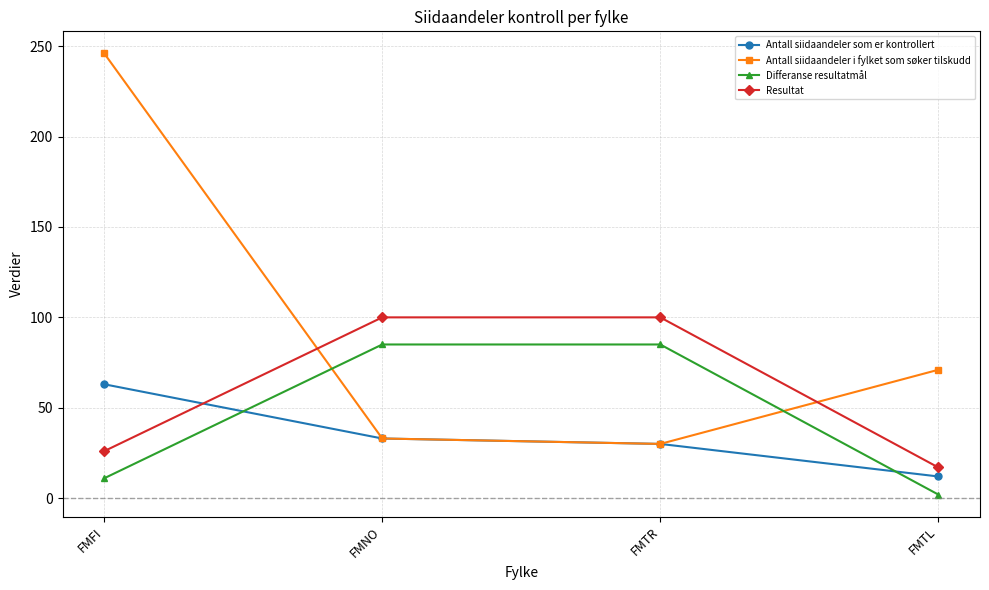

Count the Differanse resultatmål values in the range 11 to 85.

3